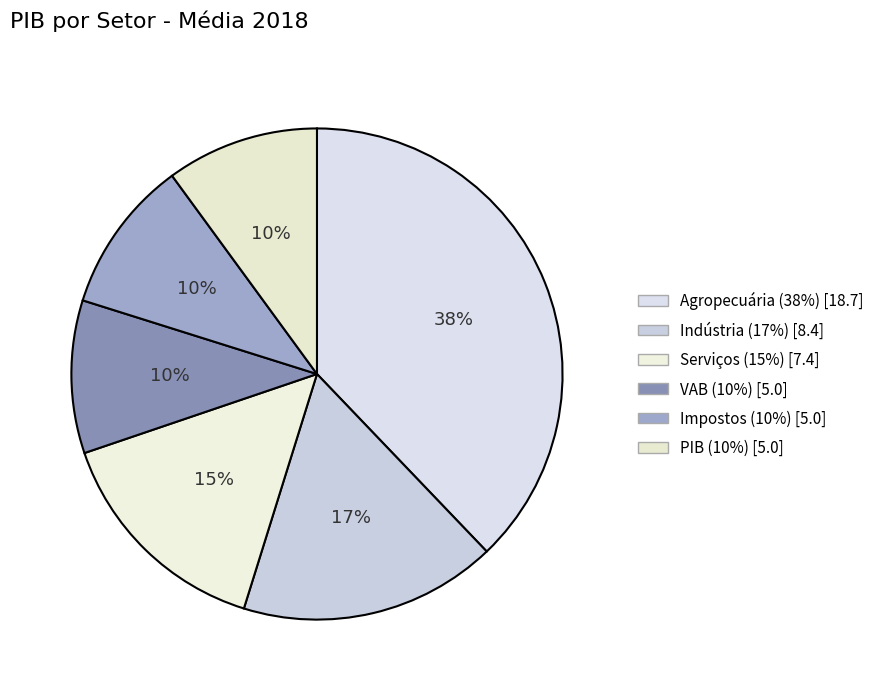

Count the number of slices in the pie.

6